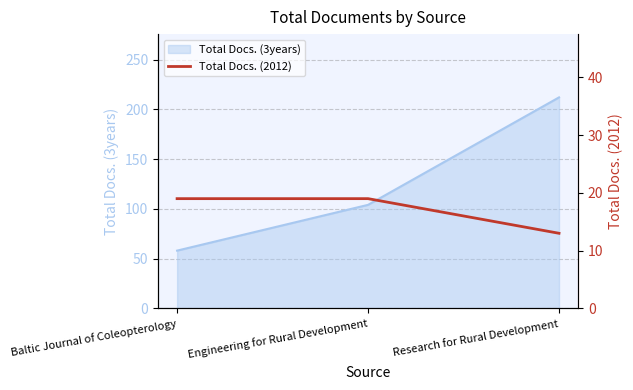

At which label is the value closest to 16?

Baltic Journal of Coleopterology